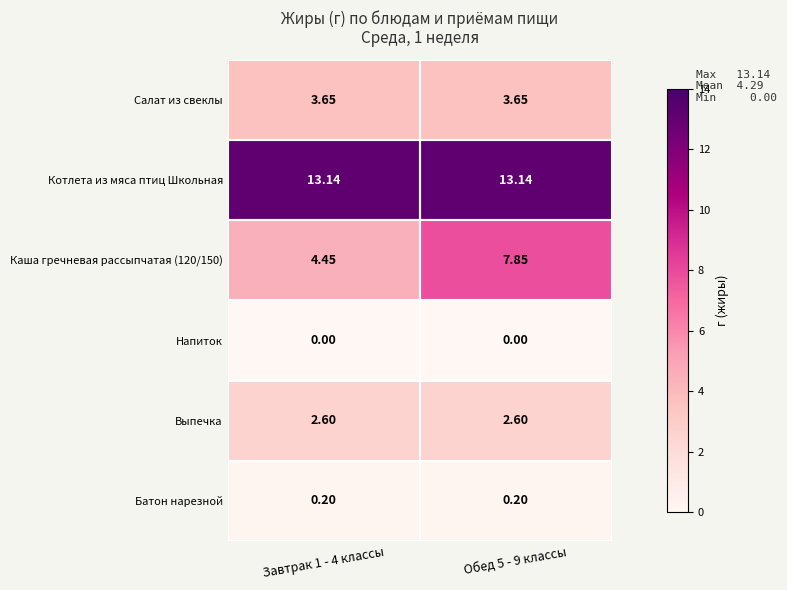

Is the value of Салат из свеклы at Обед 5 - 9 классы greater than the value of Каша гречневая рассыпчатая (120/150) at Завтрак 1 - 4 классы?

No